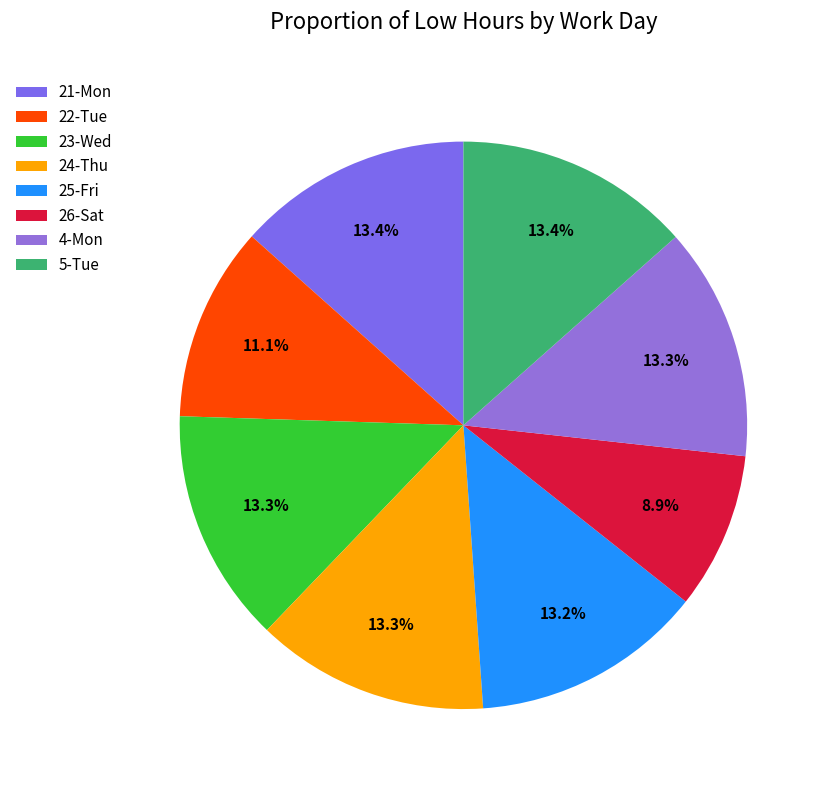

Is the sum of 24-Thu and 5-Tue greater than half?

No